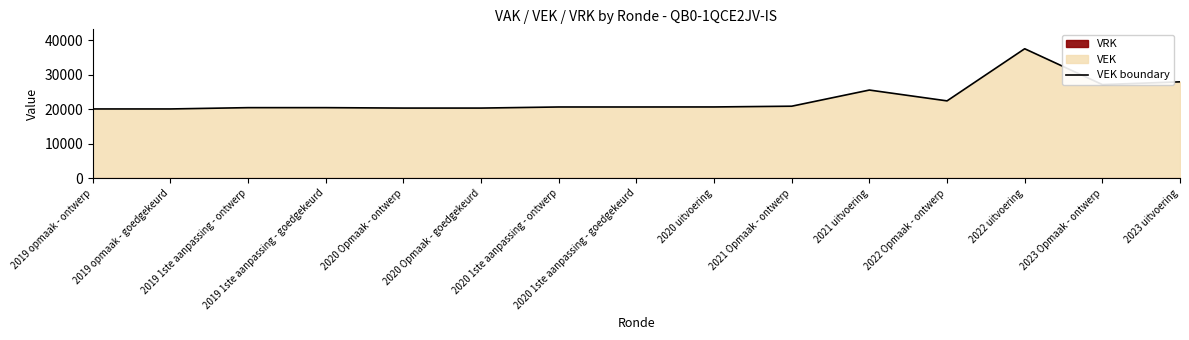

What is the value of the 15th point from the left?

27909